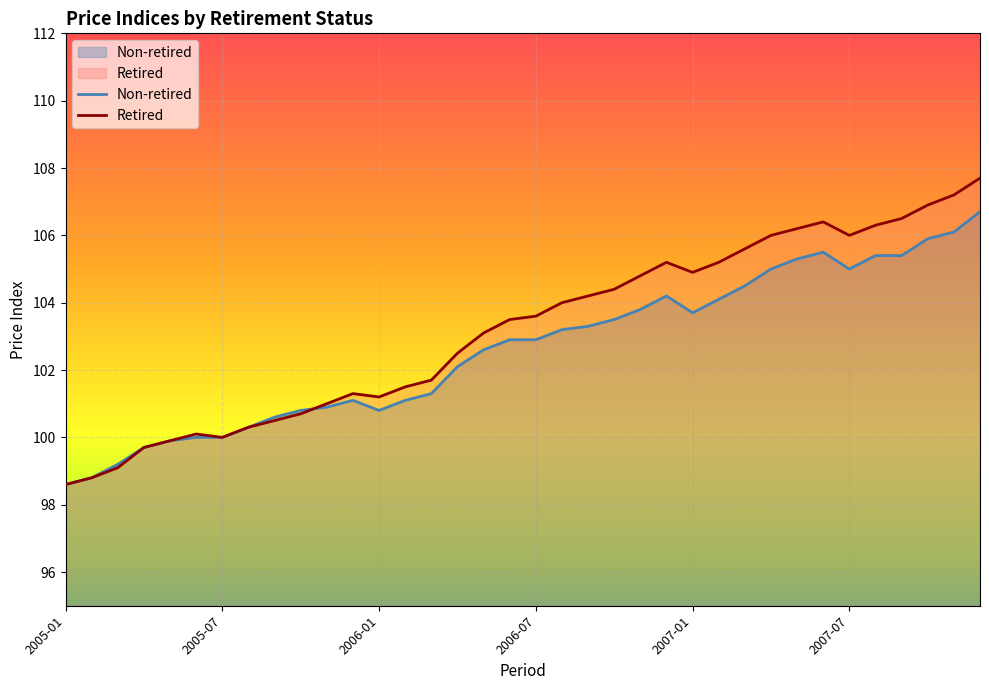

Rank the series by their maximum value, from highest to lowest.

Retired, Non-retired